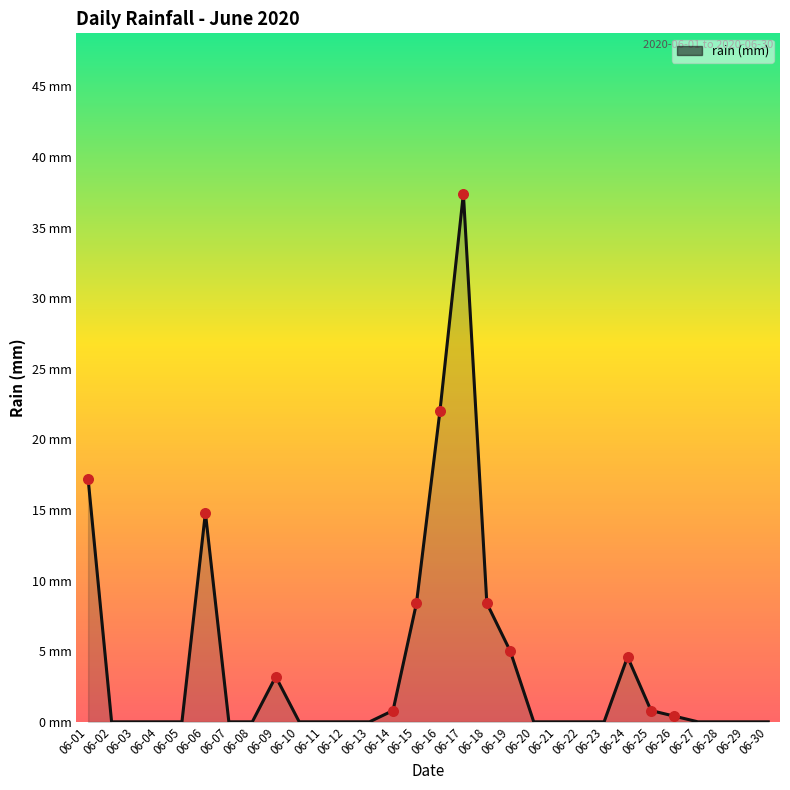

Does the chart have visible grid lines?

No